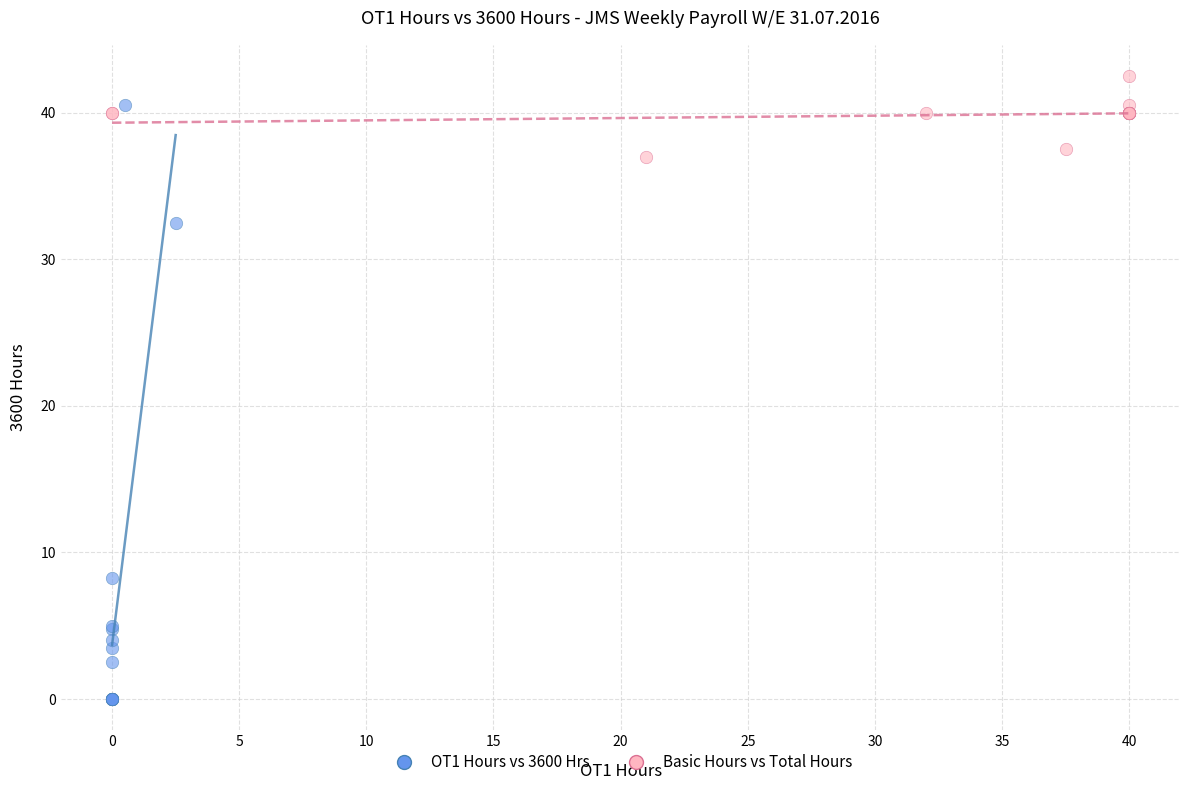

Which series reaches the maximum Y coordinate?

Basic Hours vs Total Hours